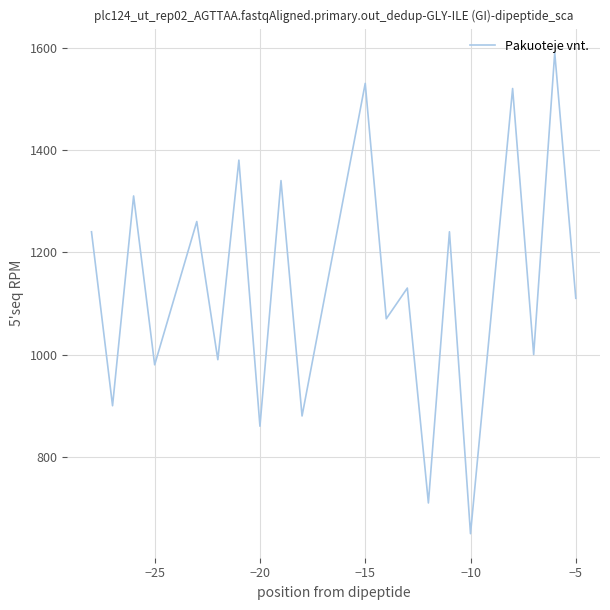

What is the difference between the maximum and minimum values?

940